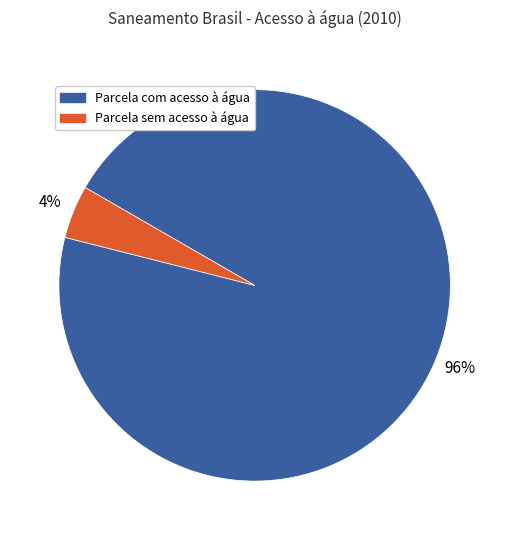

Between Parcela com acesso à água and Parcela sem acesso à água, which is larger?

Parcela com acesso à água